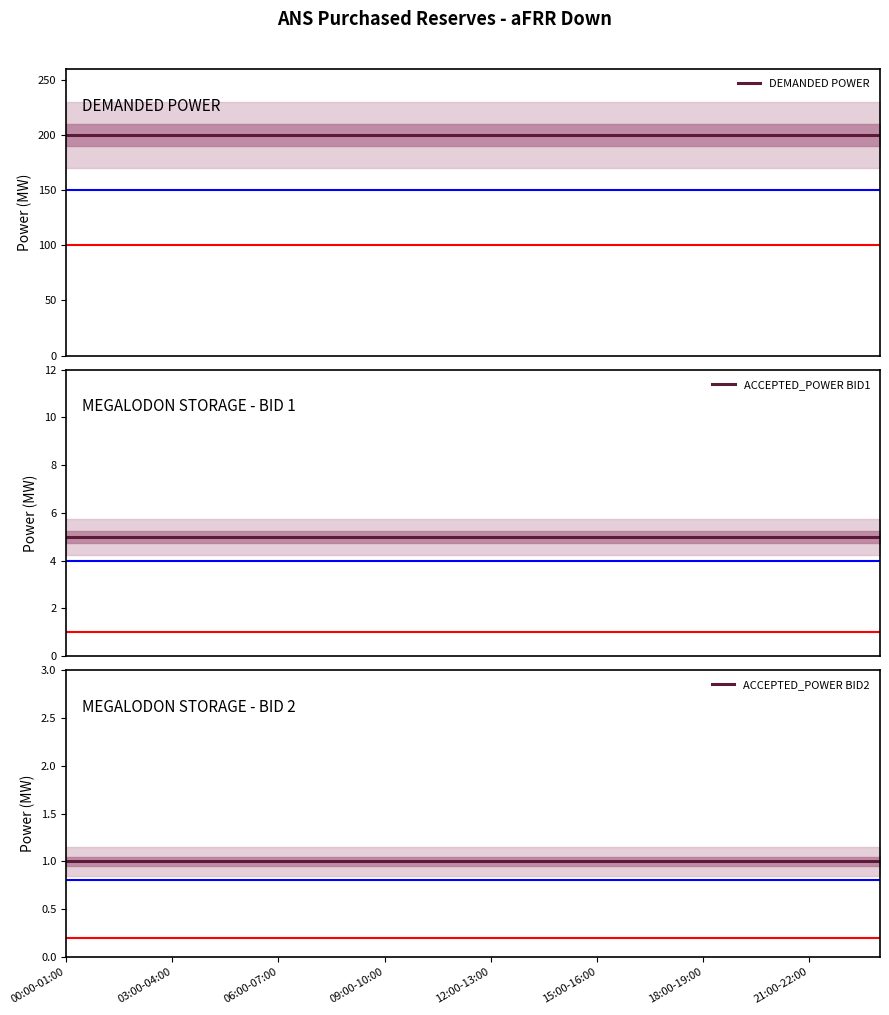

What are all the series names shown in the legend?

DEMANDED POWER, ACCEPTED_POWER BID1, ACCEPTED_POWER BID2